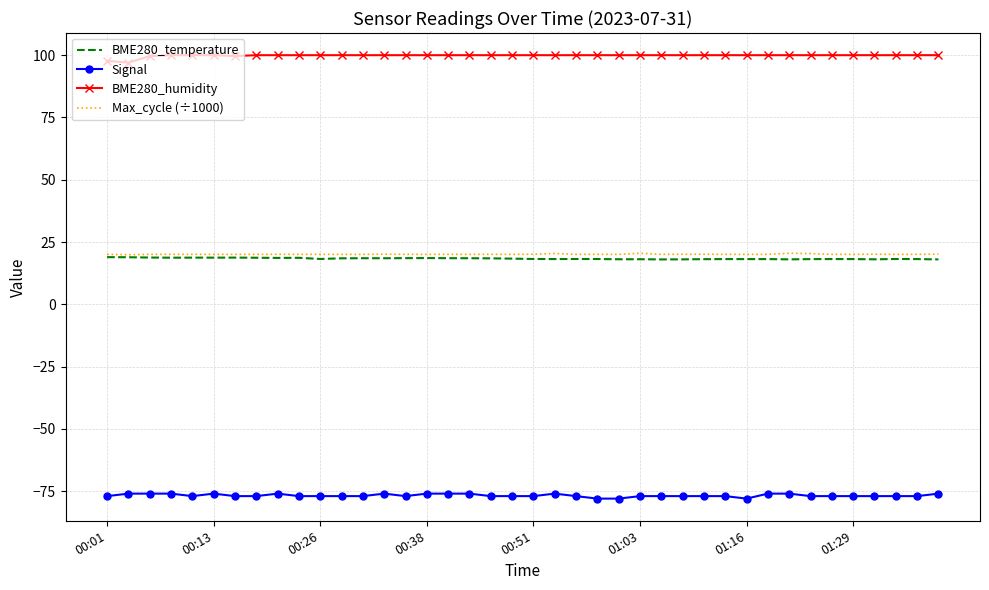

What is the greatest value displayed?

100.0